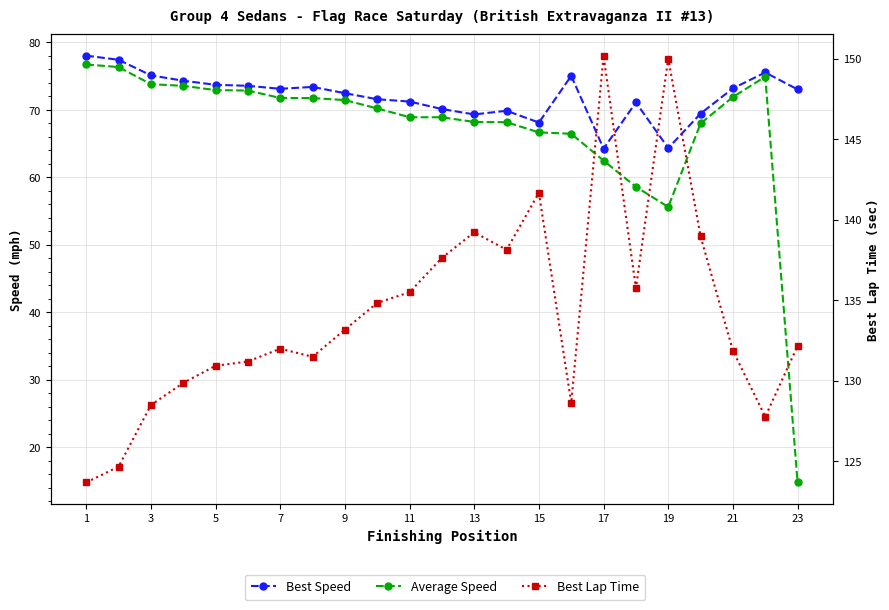

What is the value of the Best Speed point at the 15th from the left?

68.1